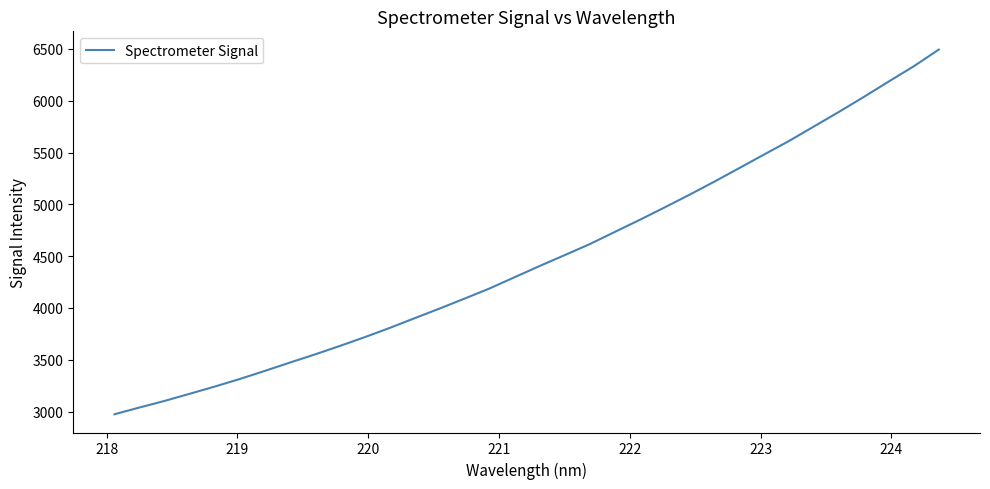

What is the greatest value displayed?

6493.8